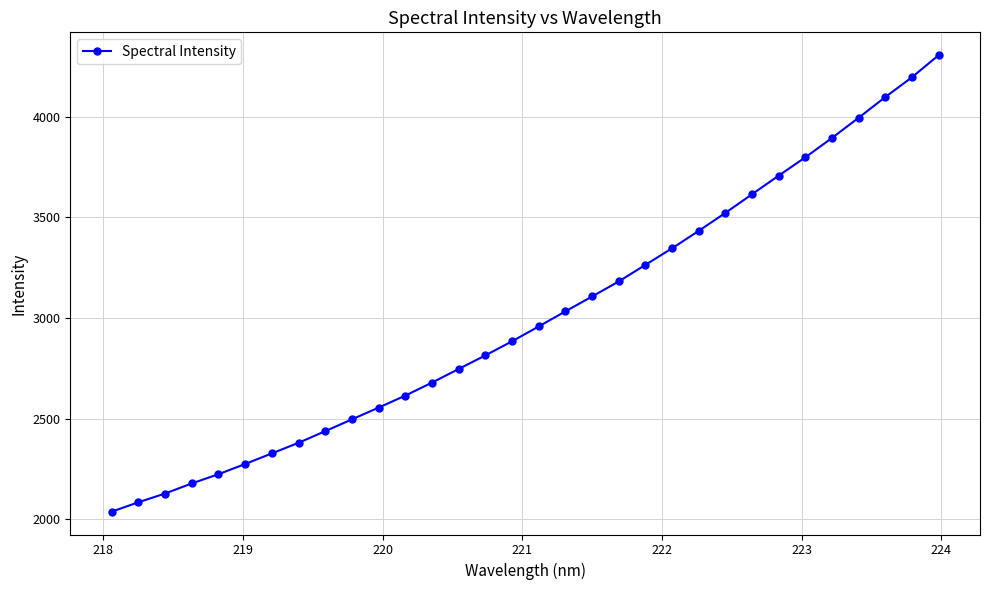

What is the average value?

3010.2